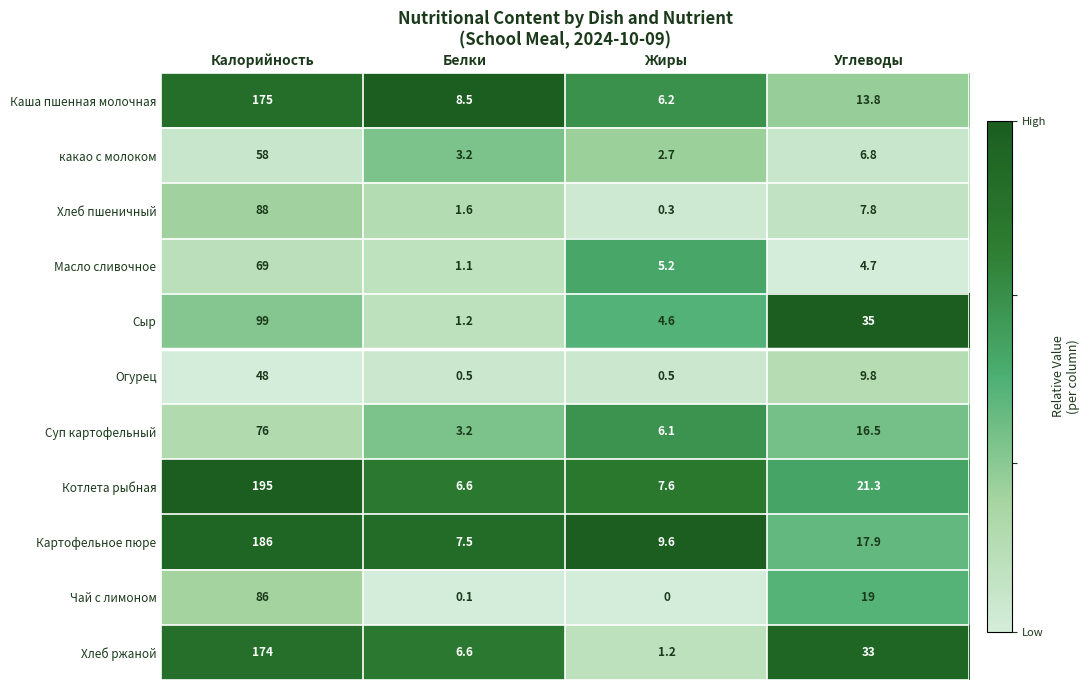

At which category is the sum across all series the highest?

Калорийность